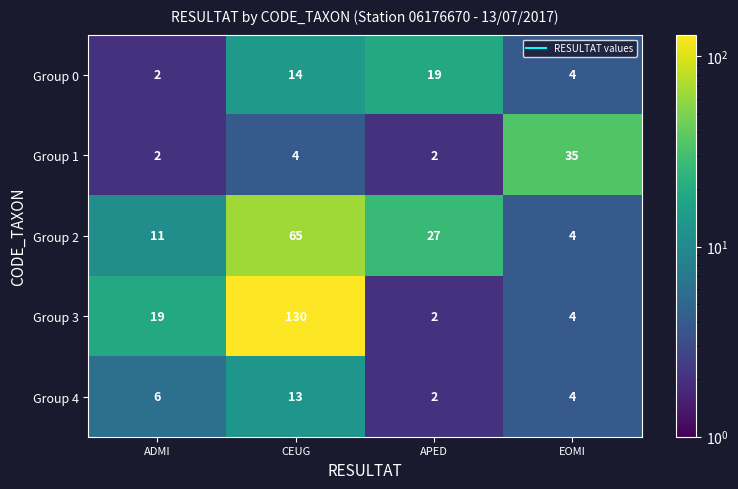

Which series has the largest total across all categories?

Group 3